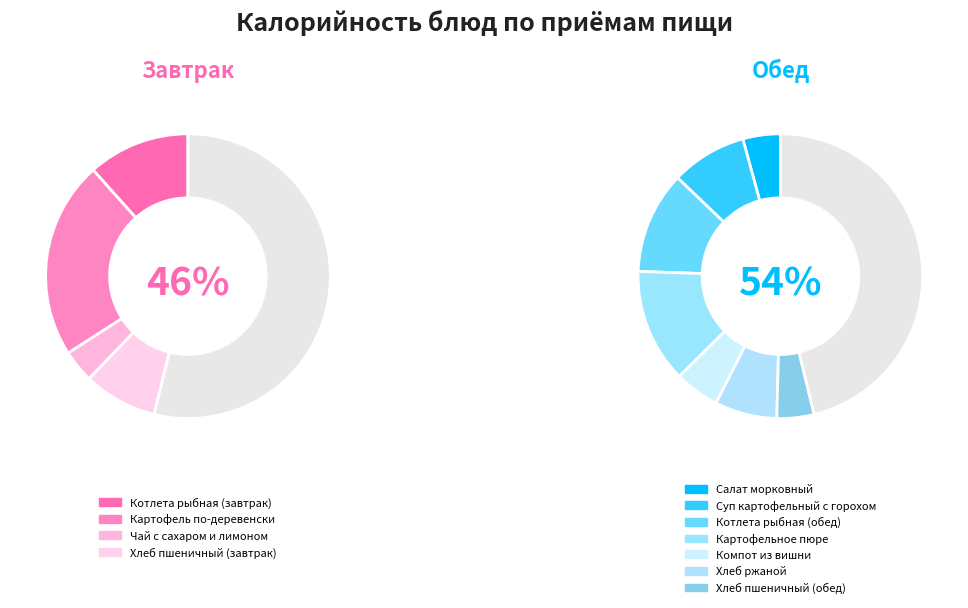

To the nearest percent, what percentage of the pie is Хлеб пшеничный (обед)?

4%